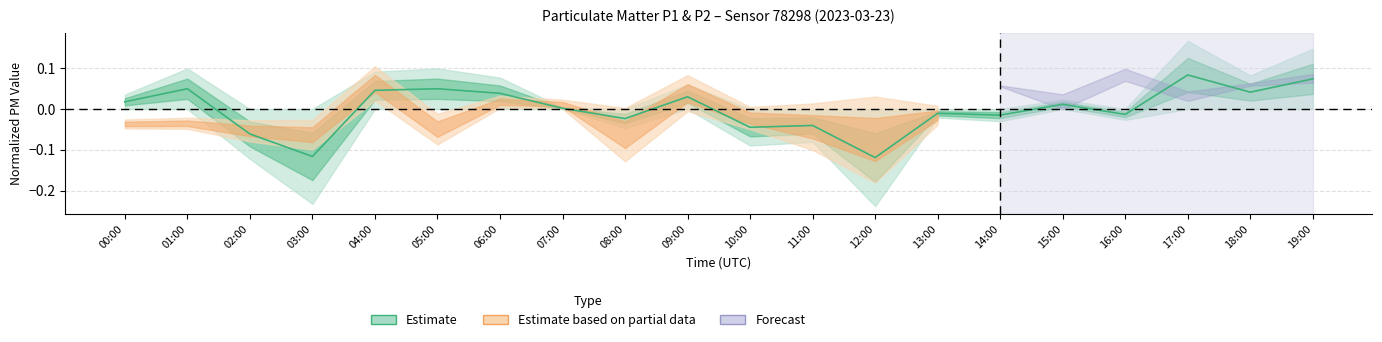

What is the label of the 8th point from the left?

07:00